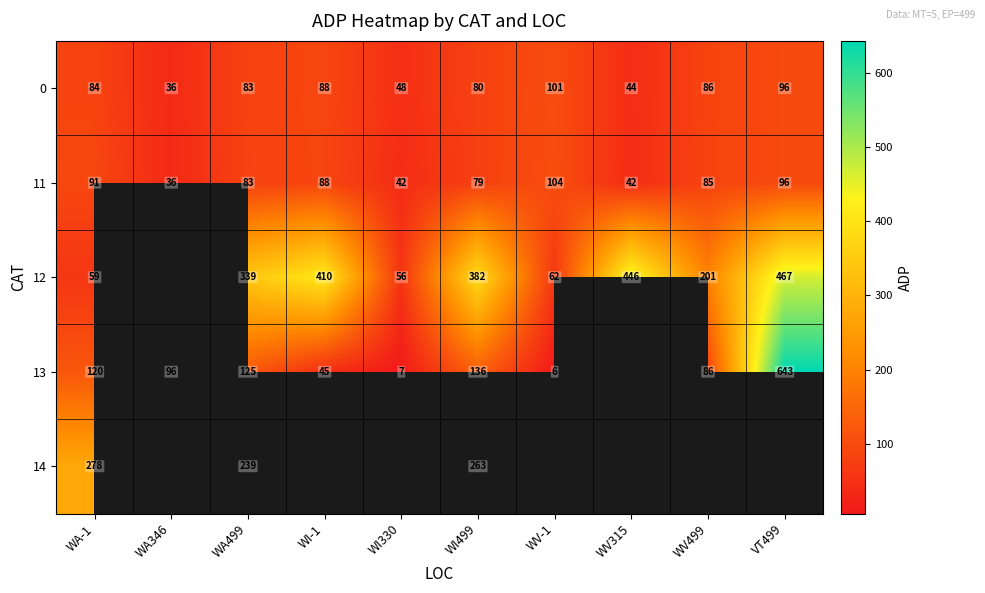

At how many categories does at least one series exceed 536?

1